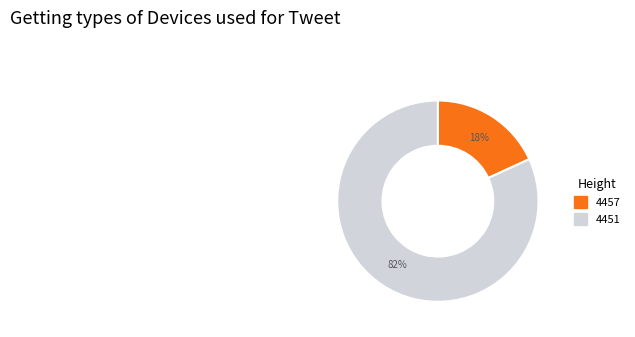

What is the smallest slice in the pie chart?

4457